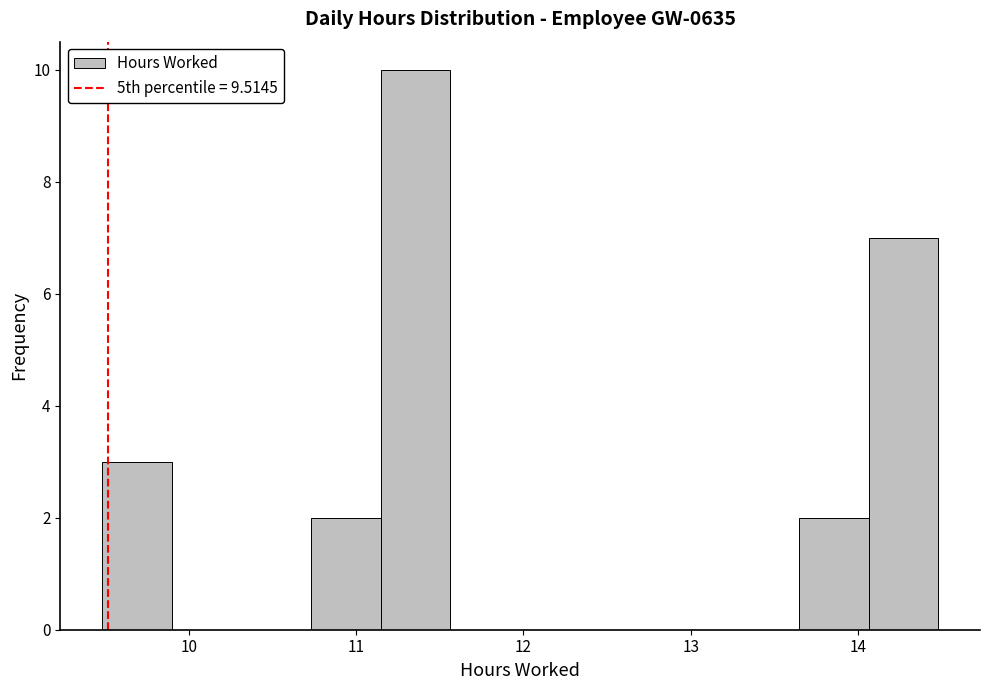

Reading left to right, list every bar in this chart as the range it spans on the x-axis followed by its height. Neither the bar edges nor the heights are printed on the chart, so give them approximately, as read against the axes.

9.5 to 9.9: 3
9.9 to 10.3: 0
10.3 to 10.7: 0
10.7 to 11.1: 2
11.1 to 11.6: 10
11.6 to 12.0: 0
12.0 to 12.4: 0
12.4 to 12.8: 0
12.8 to 13.2: 0
13.2 to 13.6: 0
13.6 to 14.1: 2
14.1 to 14.5: 7